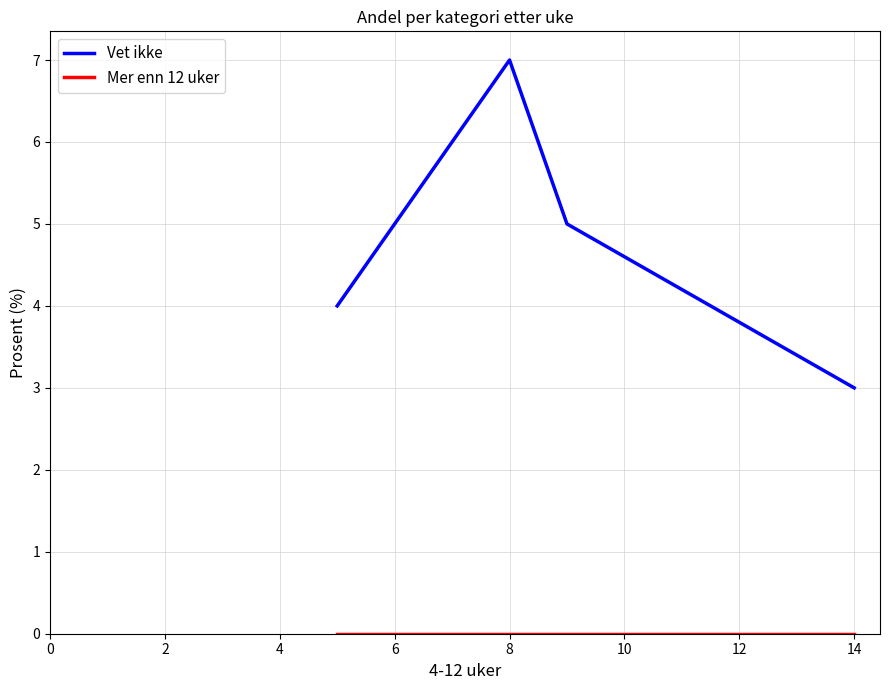

Which series has the largest range (max minus min)?

Vet ikke